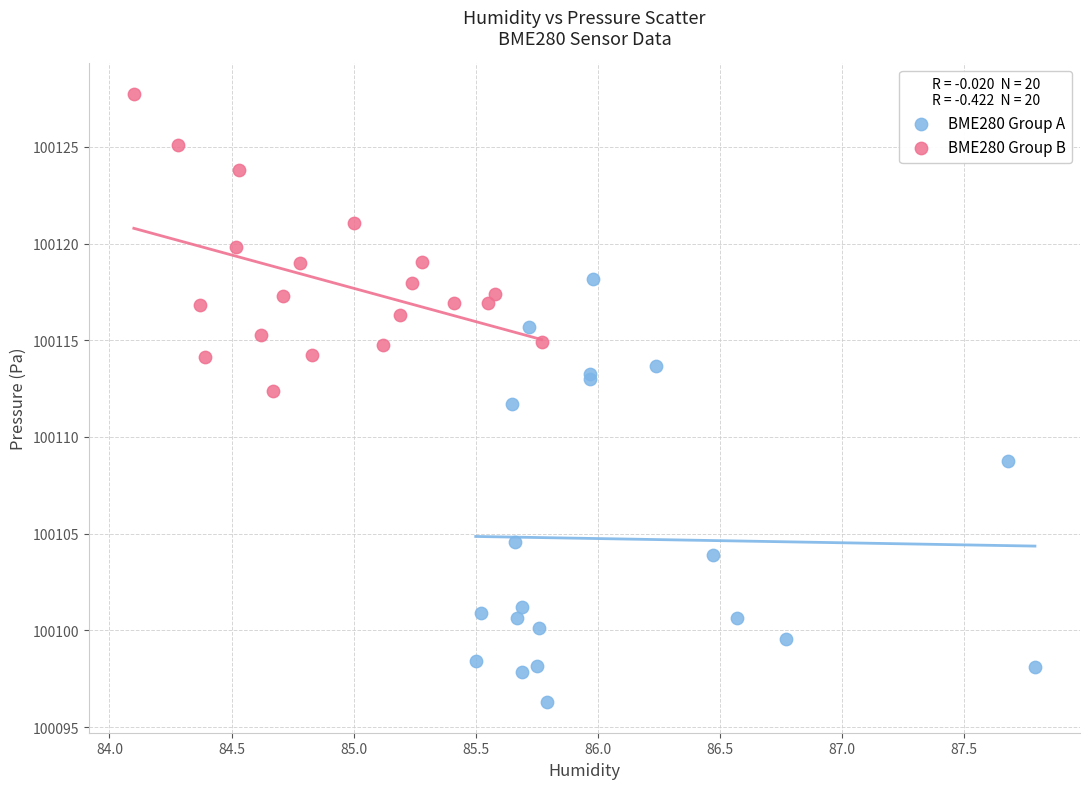

Which series contains the lowest Y value?

BME280 Group A